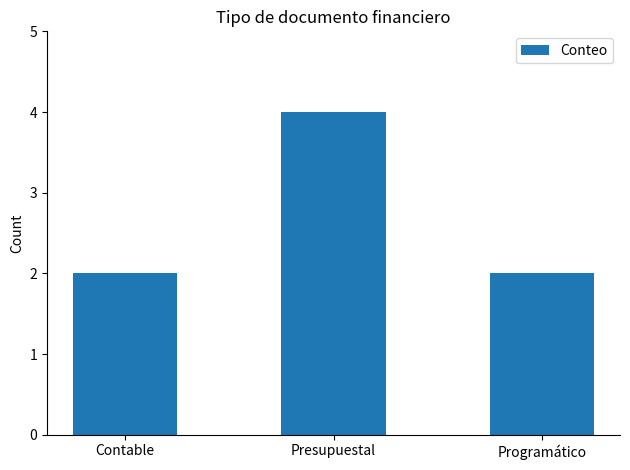

Reading left to right, what are all the values shown in this chart?

2	4	2